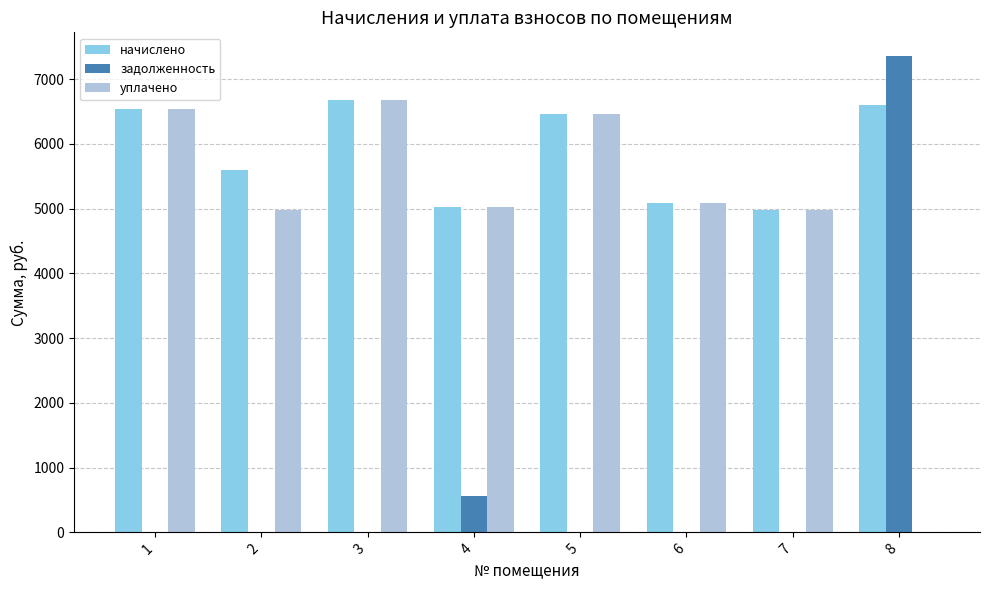

True or false: уплачено has a value of 4979.0 at 2.

True